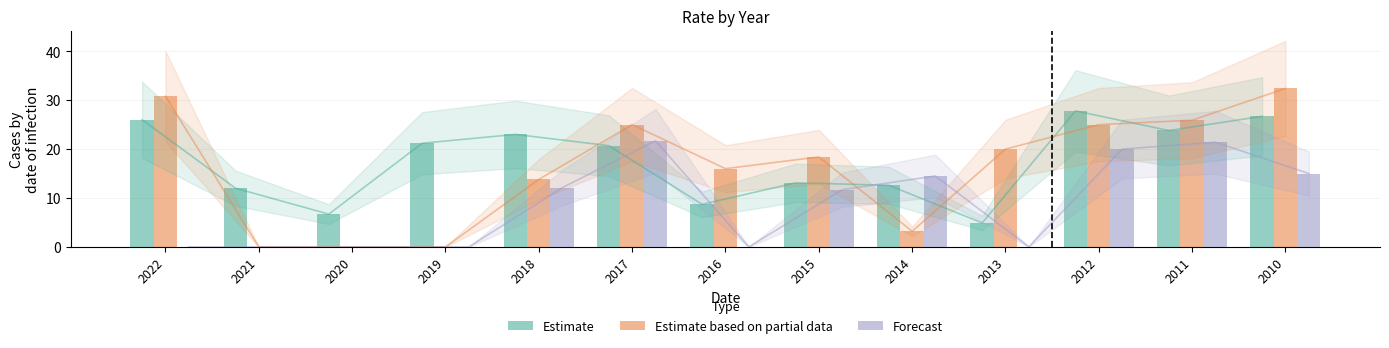

Between 2017 and 2010, which is larger?

2010